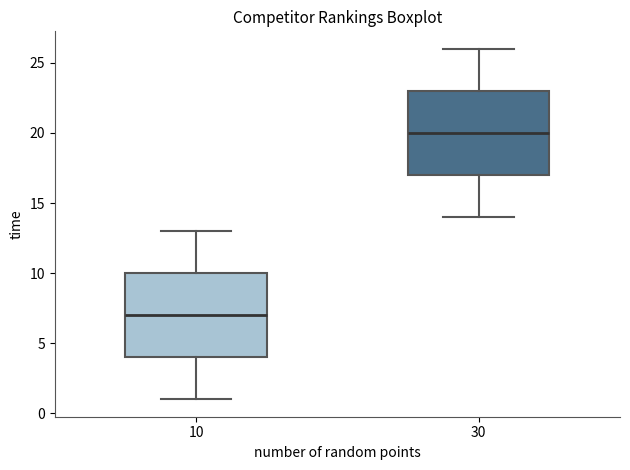

Which box's median line is the highest?

30